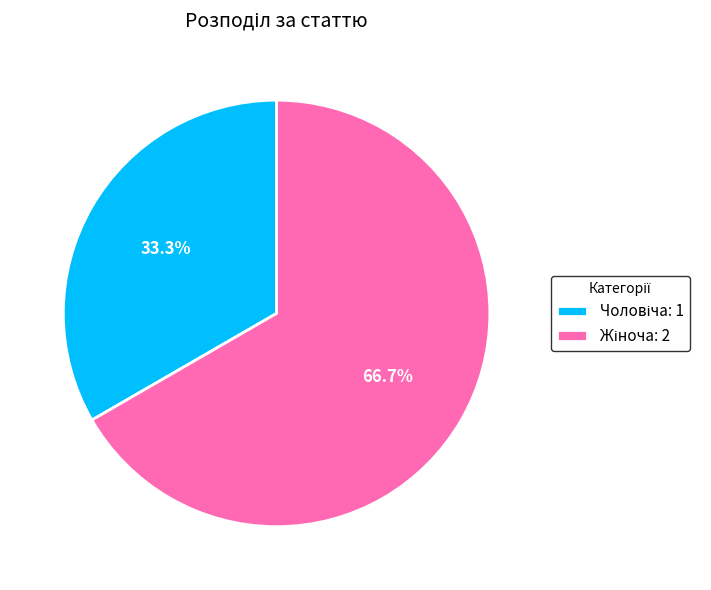

Is there any slice that represents more than half of the pie?

Yes